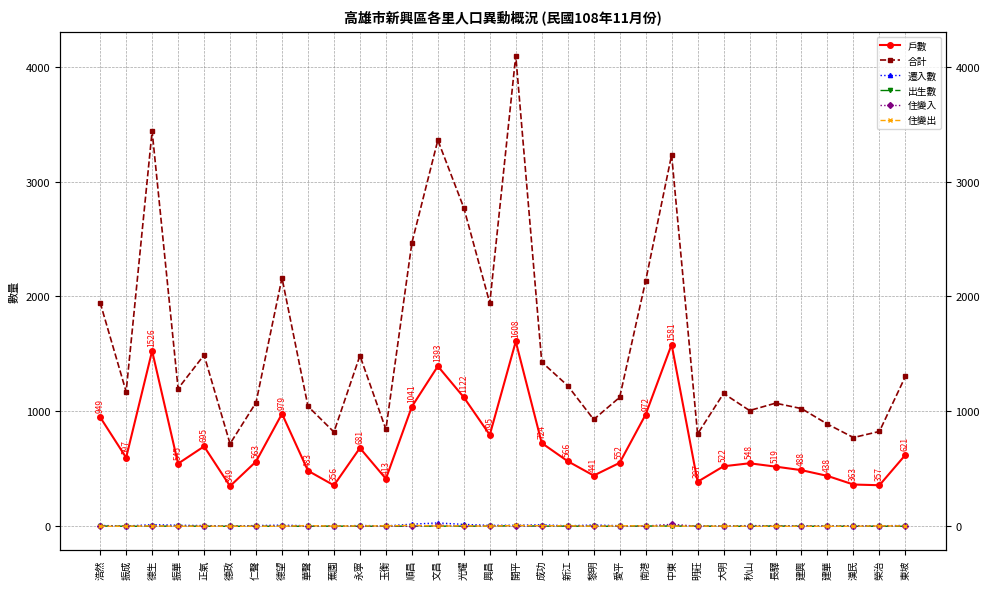

Which category has the lowest value in the 出生數 series?

振成